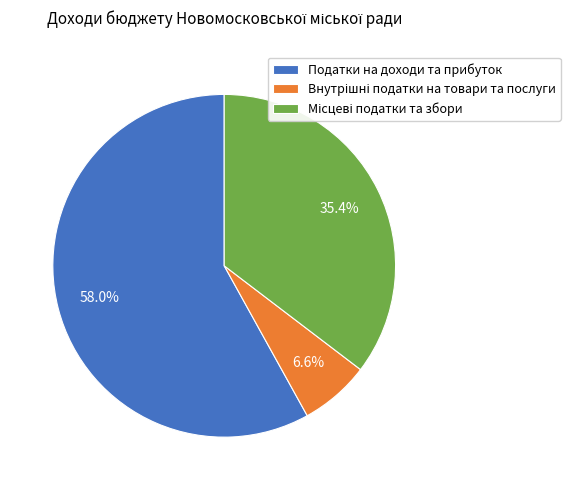

What portion of the pie excludes Податки на доходи та прибуток?

42.0%